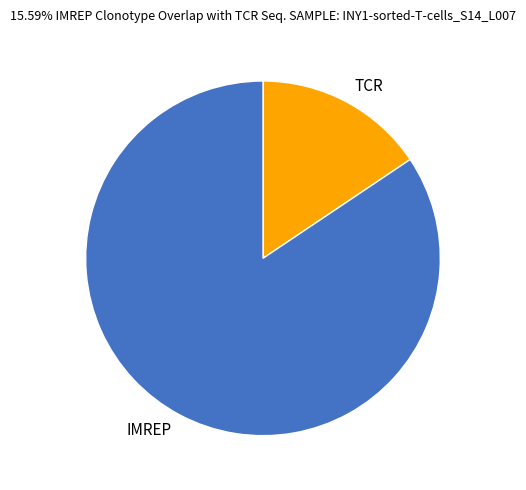

The IMREP slice represents 84% of the pie. True or false?

True